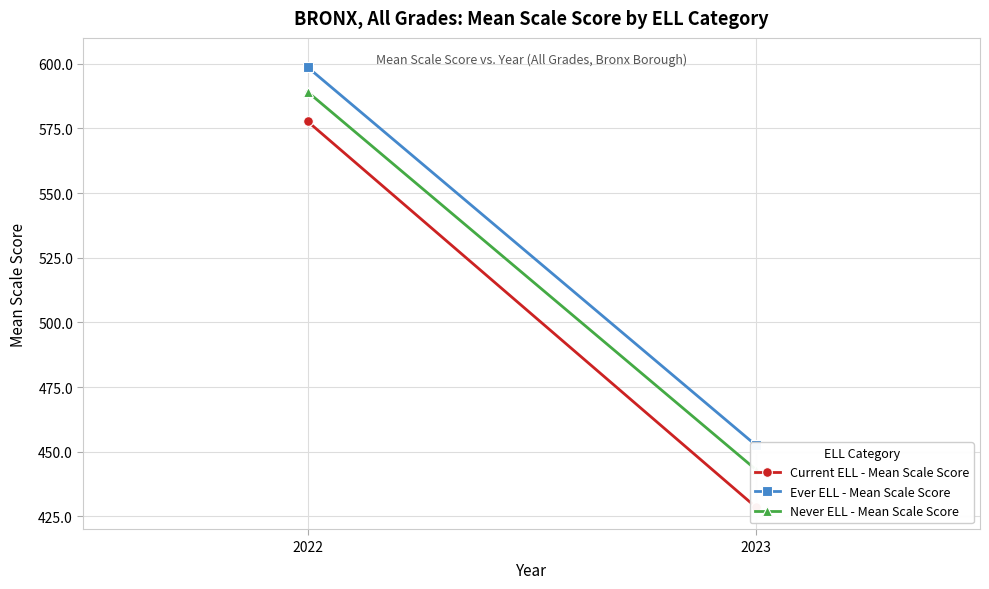

Is it true that Ever ELL - Mean Scale Score equals 111.5 at 2023?

False